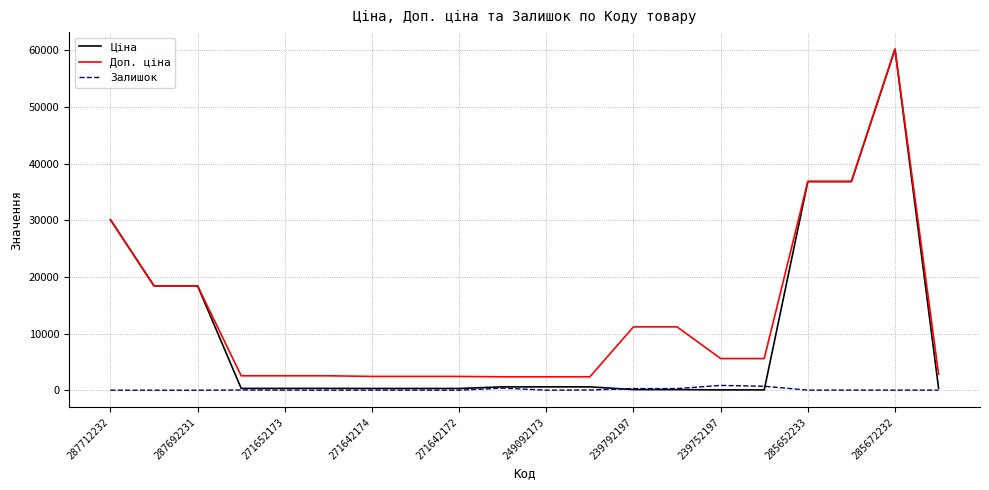

Which series has the largest total across all categories?

Доп. ціна